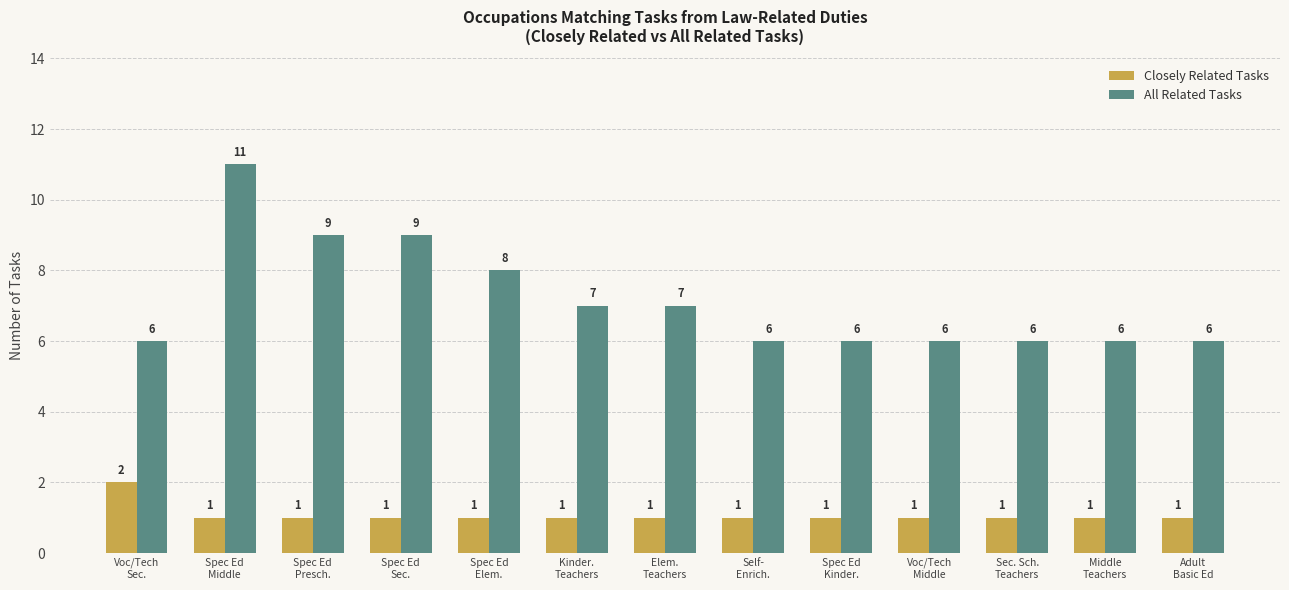

Rank the series by their average value, from highest to lowest.

All Related Tasks, Closely Related Tasks